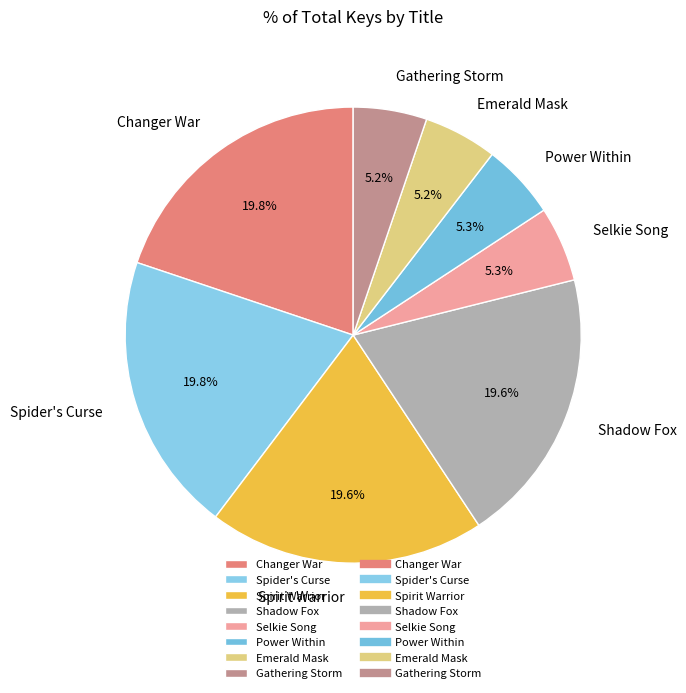

The Spider's Curse slice represents 20% of the pie. True or false?

True